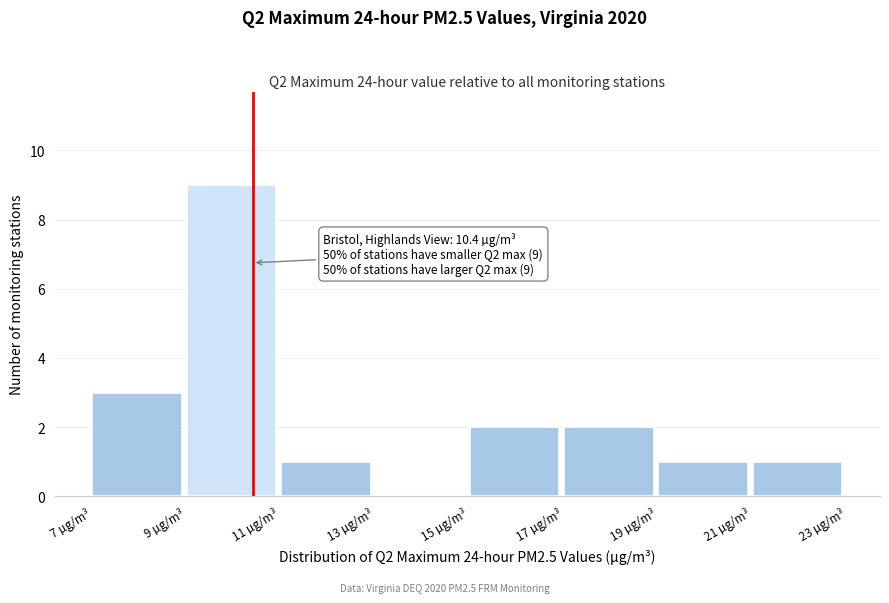

Over which range of the x-axis is the bar tallest?

9 to 11